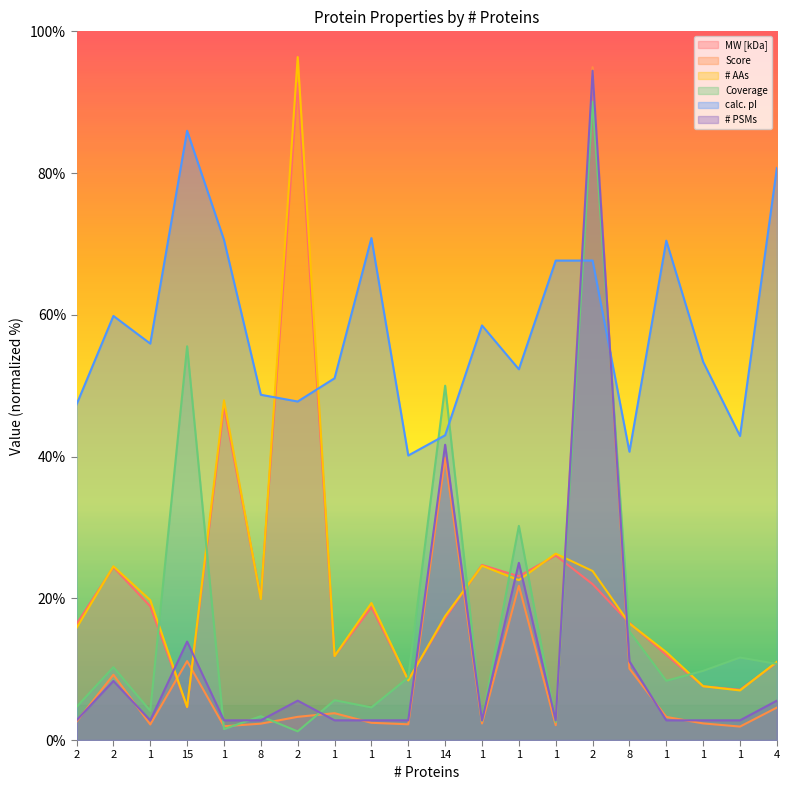

Which series ends up on top after the final intersection of calc. pI and MW [kDa]?

calc. pI